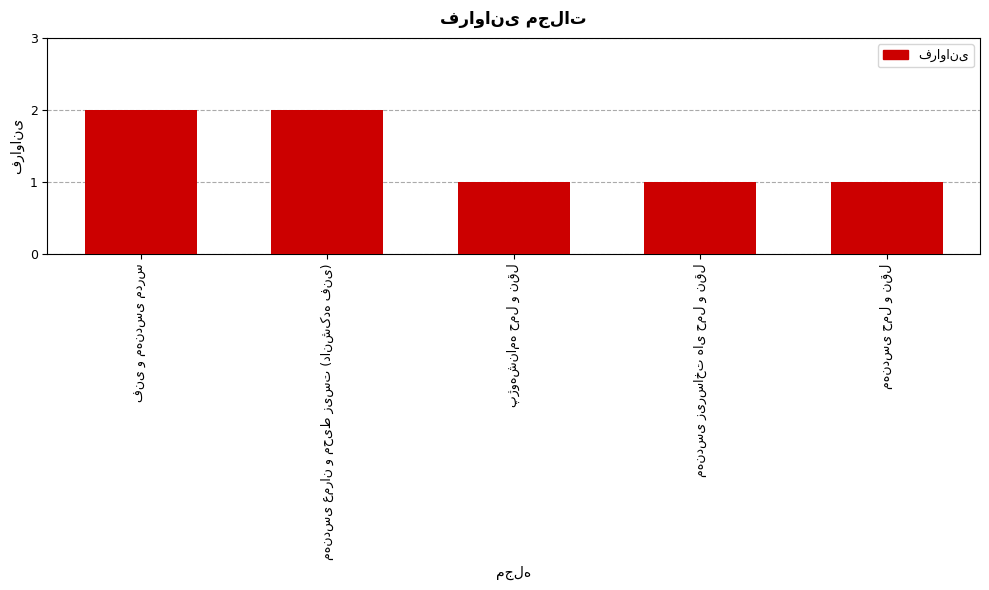

Reading right to left, extract all data points from this chart.

1	1	1	2	2